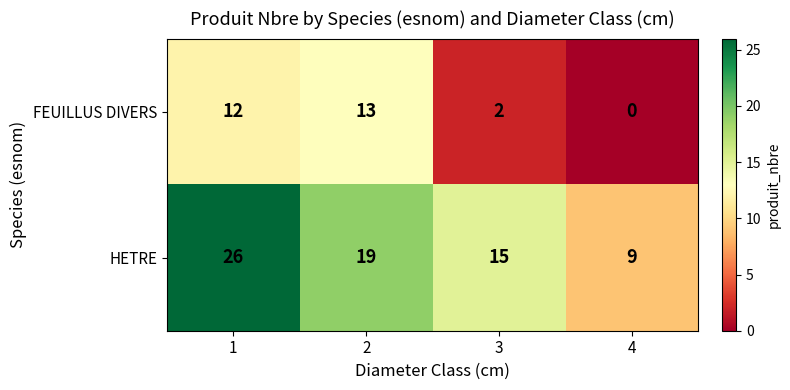

What is the maximum value shown in the chart?

26